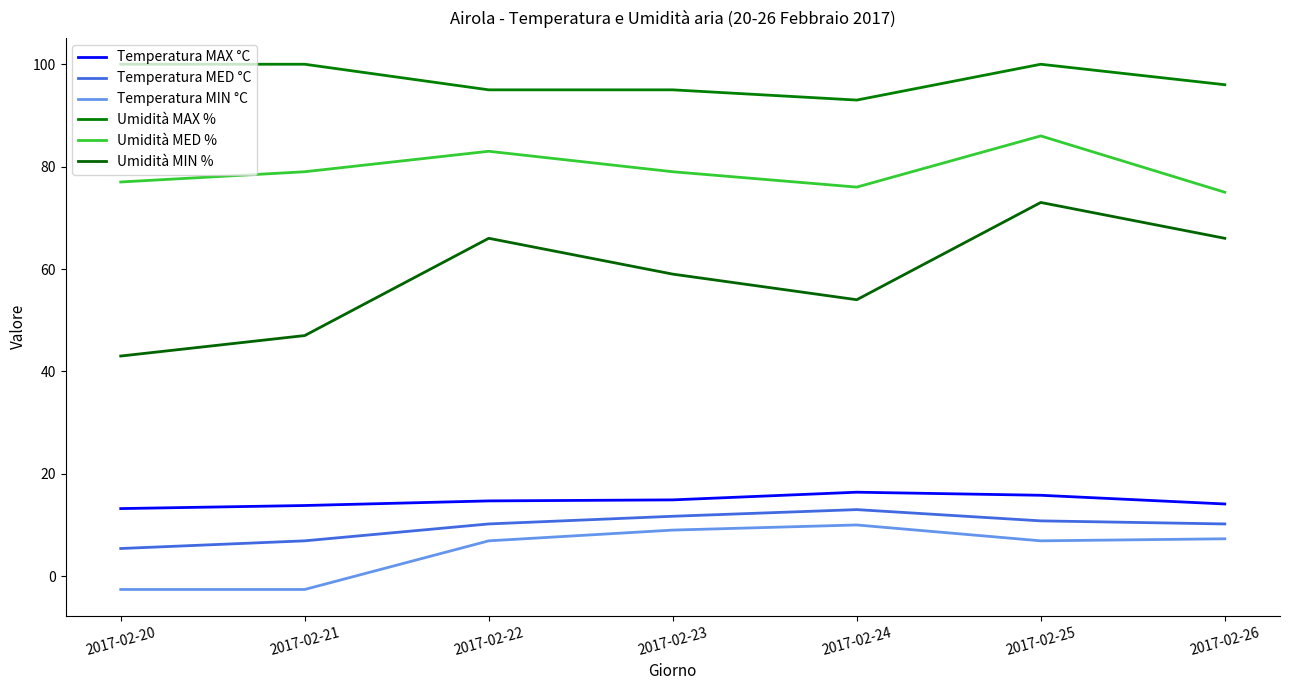

Where does the Temperatura MED °C series first go above 10?

2017-02-22